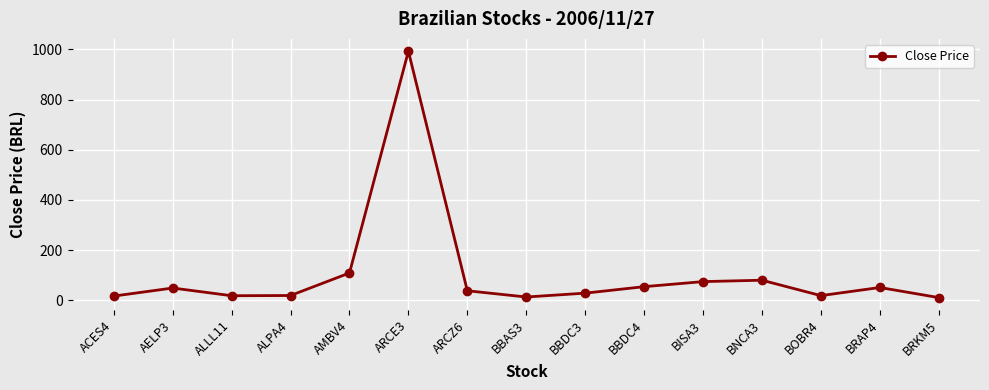

What is the ratio of the value at BRAP4 to the value at ARCZ6?

1.3